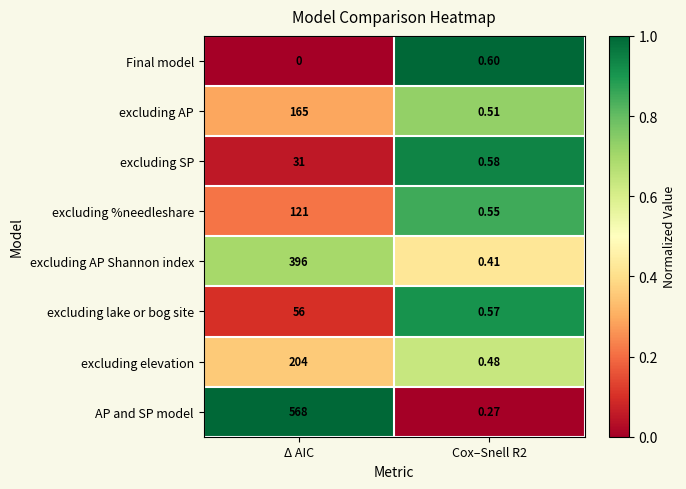

How many distinct data groups are displayed?

8